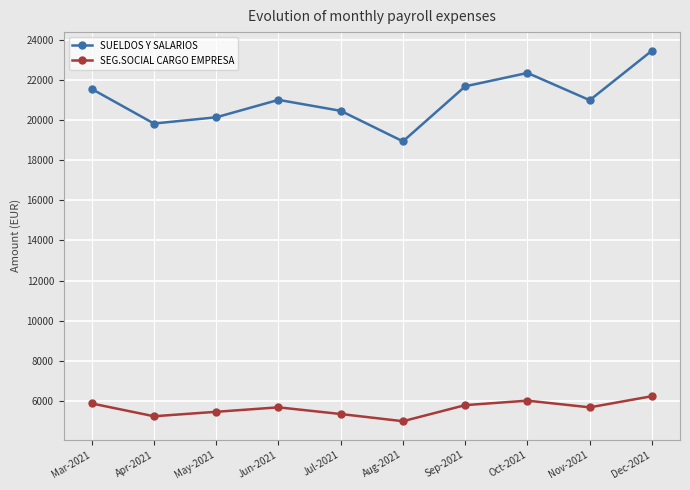

What is the difference between the highest and lowest values at Oct-2021?

16333.3